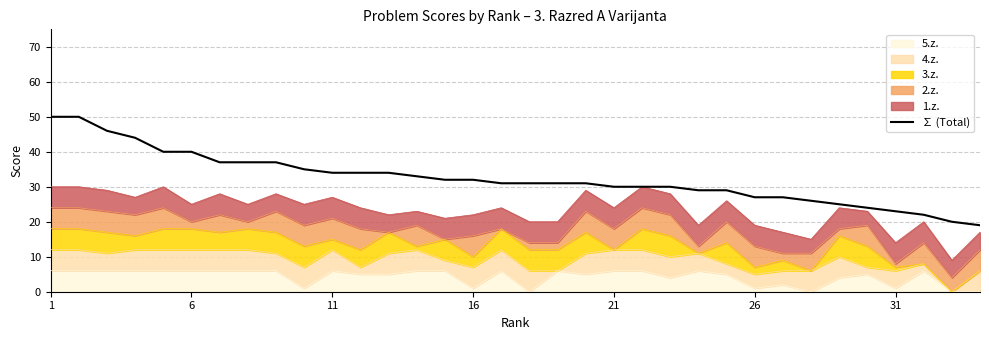

The value at 28 is 39. True or false?

False